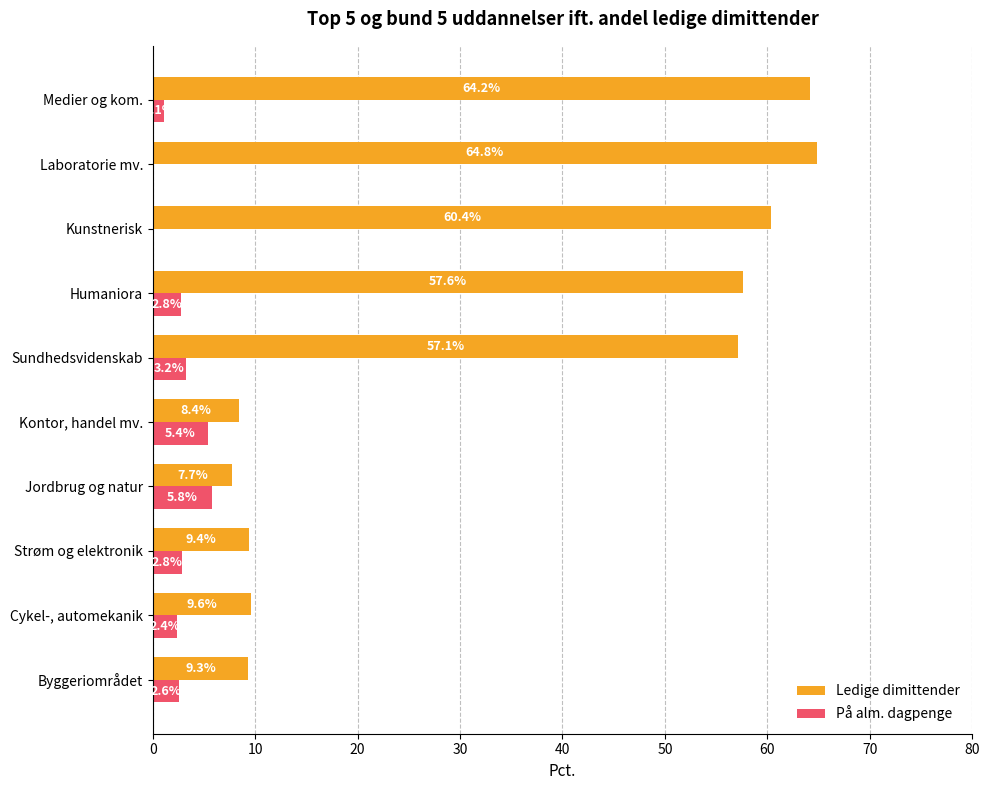

What is the maximum value shown in the chart?

64.8